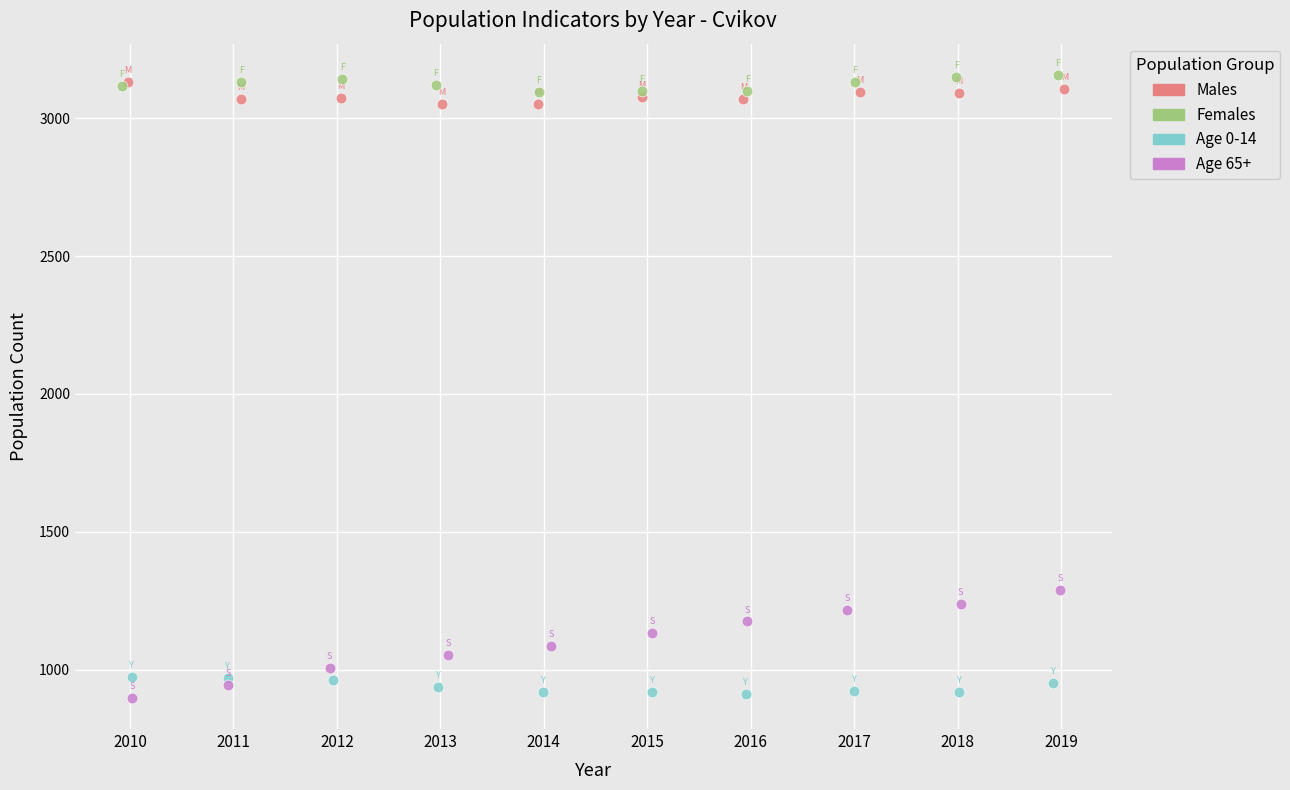

Which series has the widest spread of Y values?

Age 65+